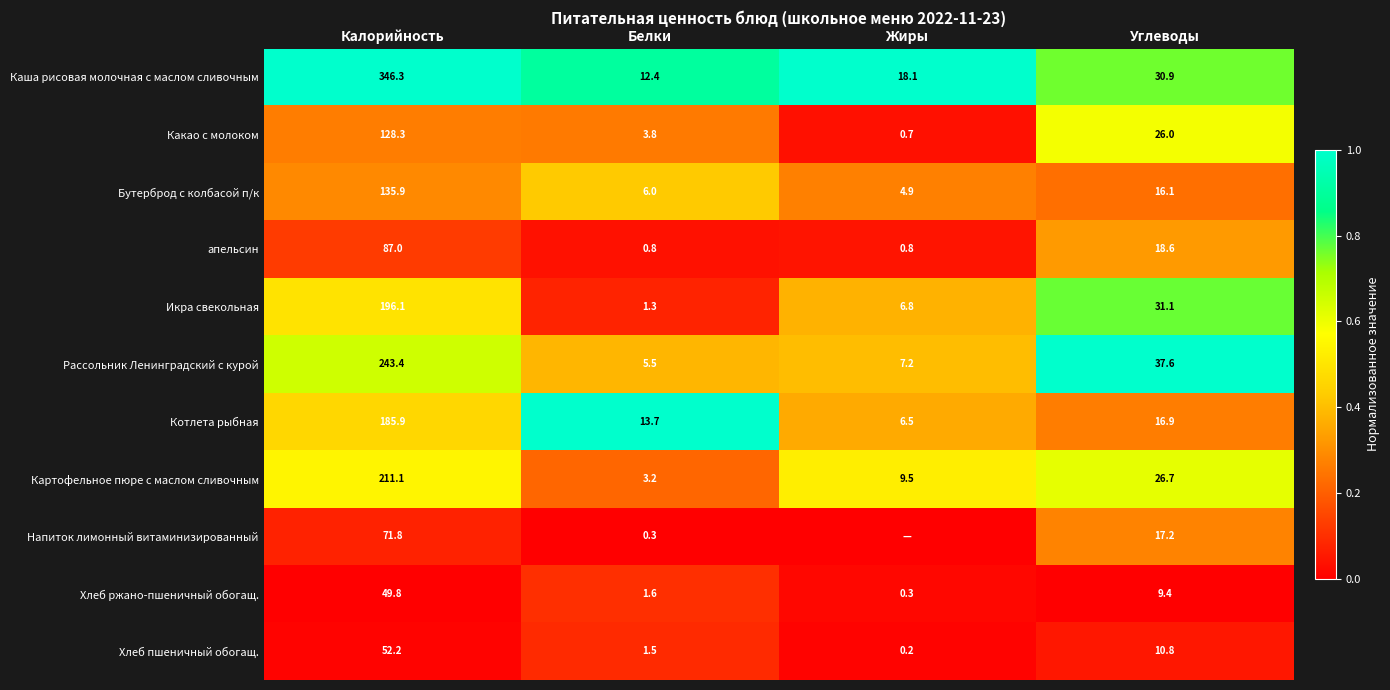

What is the maximum value for Котлета рыбная?

185.9